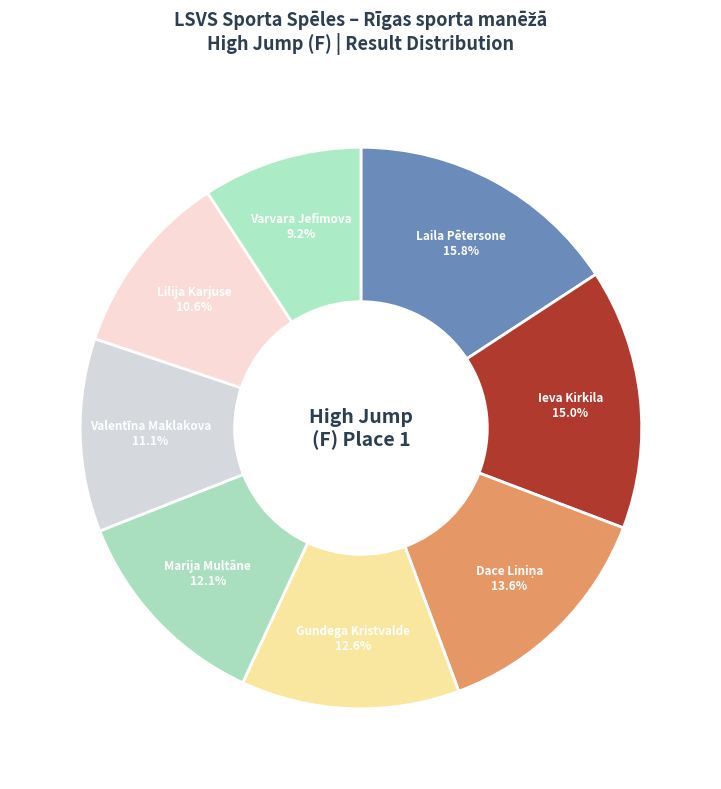

Do Ieva Kirkila and Gundega Kristvalde together represent more than half of the pie?

No